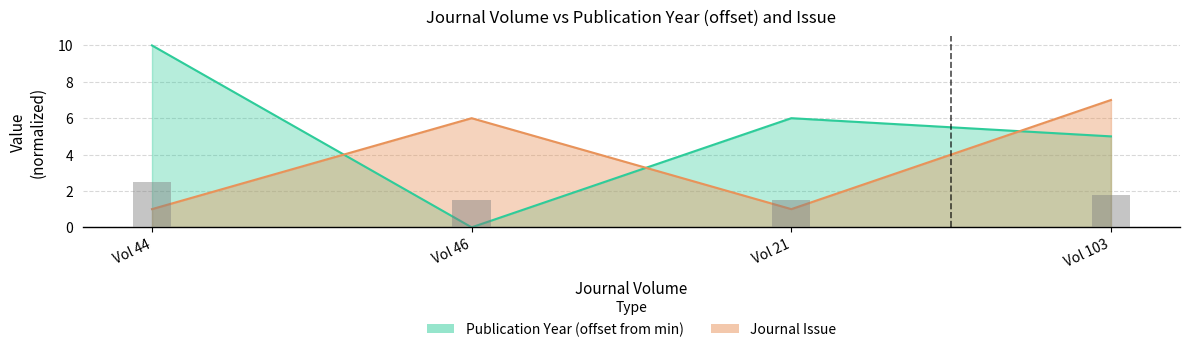

Rank the series by their maximum value, from highest to lowest.

Publication Year, Journal Issue